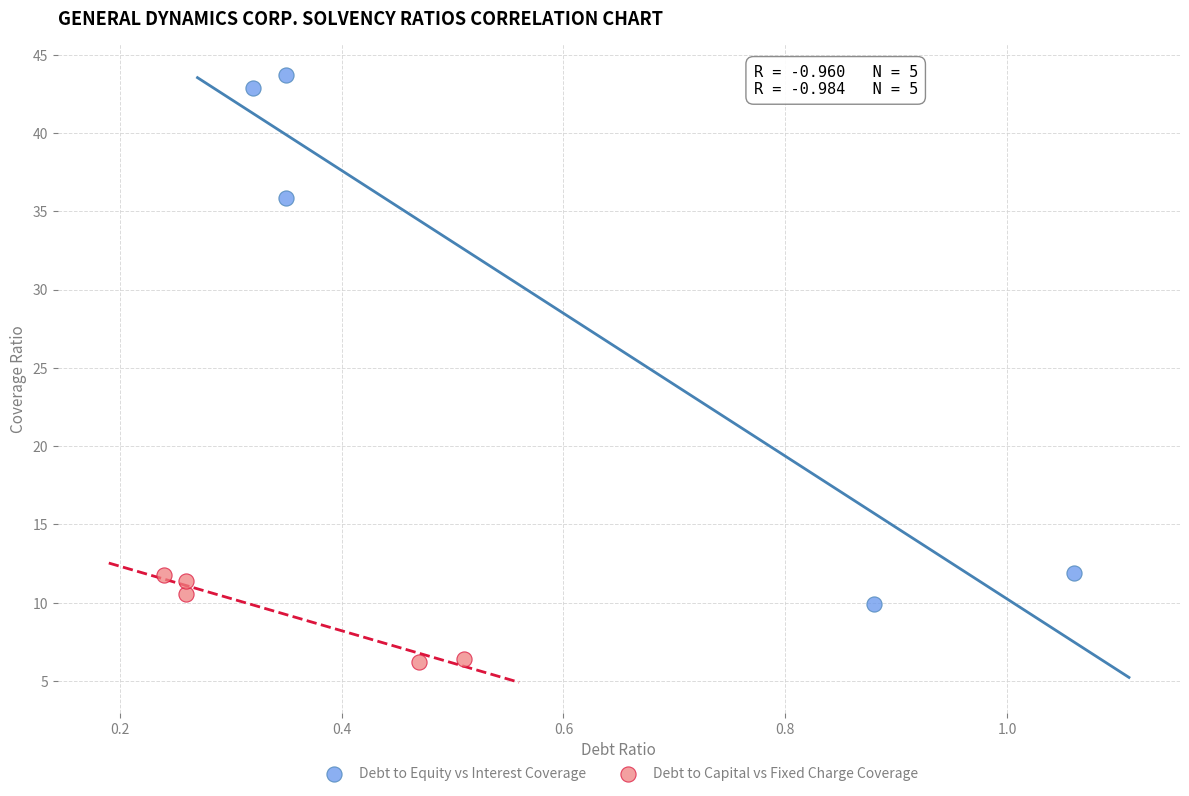

Which series contains the highest Y value?

Debt to Equity vs Interest Coverage